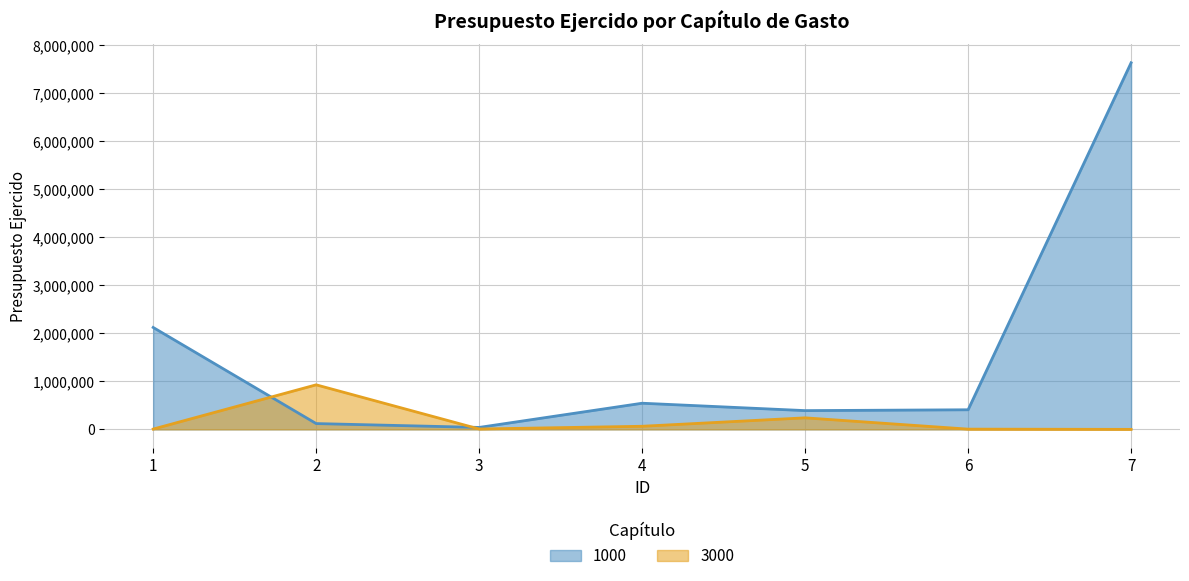

At which label is 3000 closest to 464000?

5